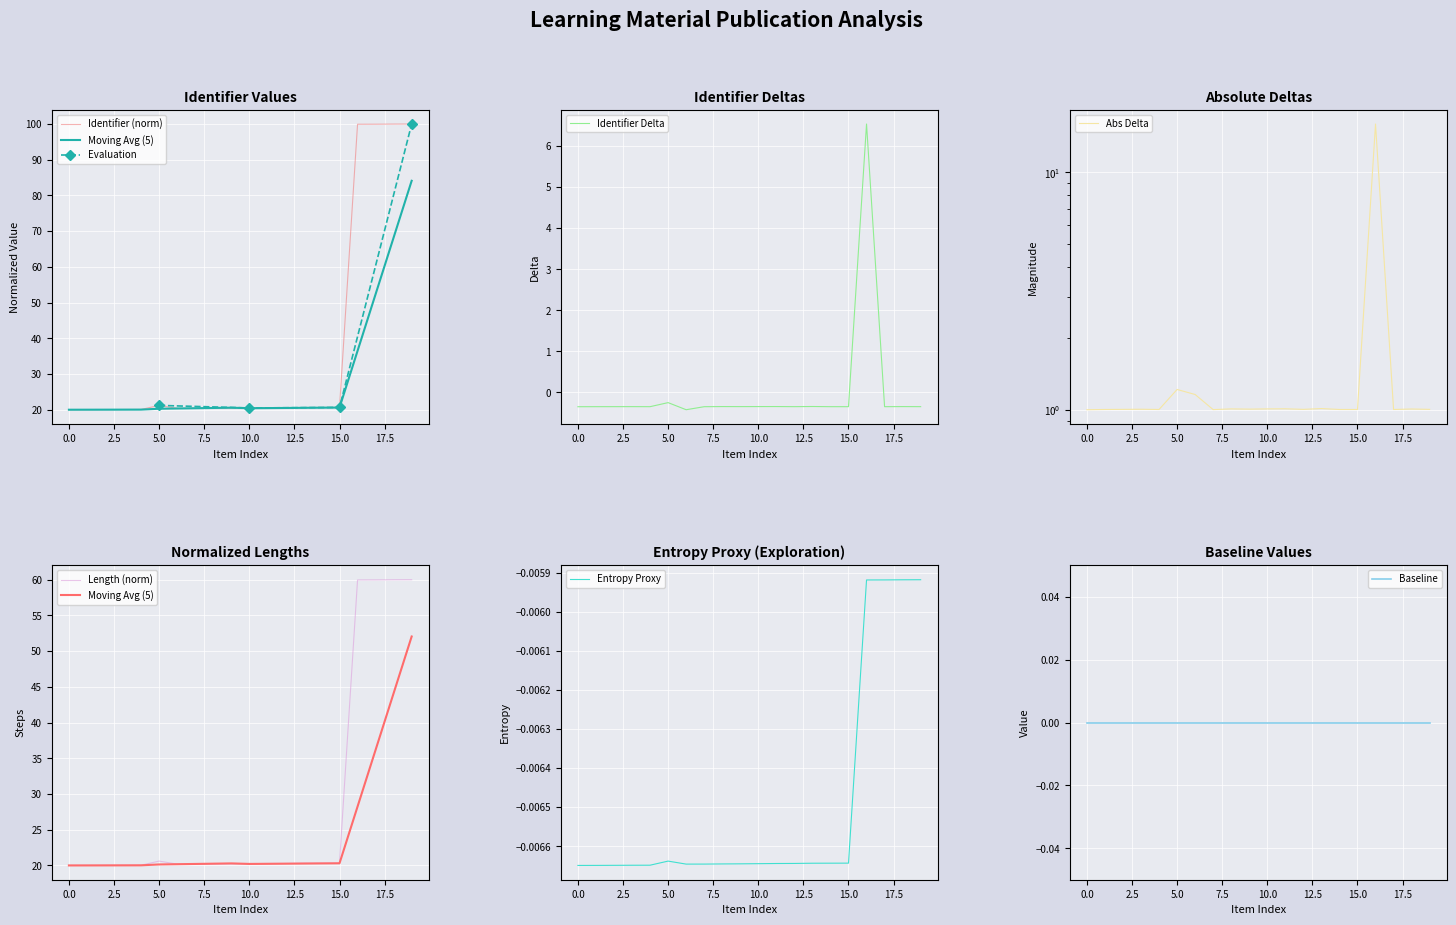

What is the lowest value of the Identifier Delta series?

-0.4